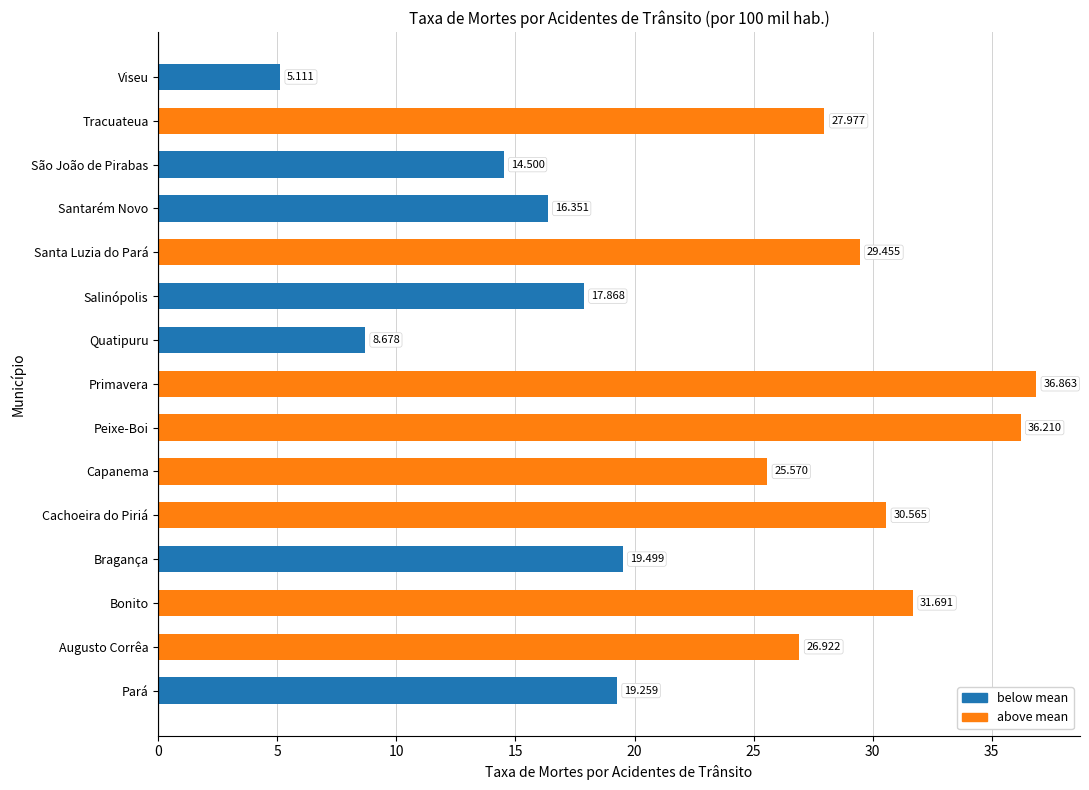

How many values exceed 25?

8